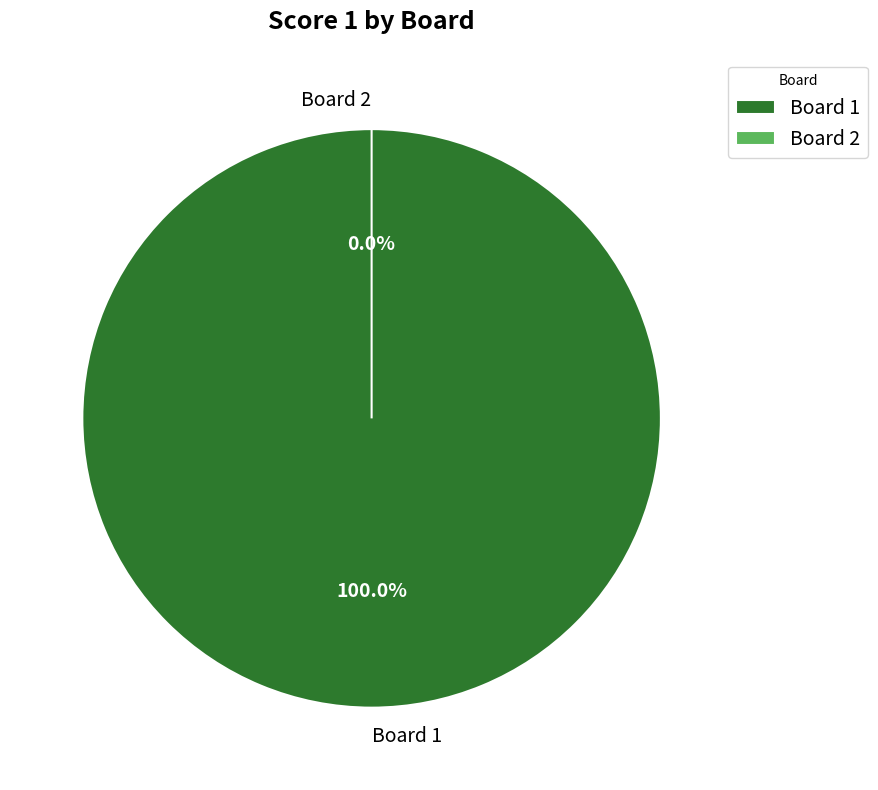

Combined, what portion of the pie is Board 2 and Board 1?

100.0%